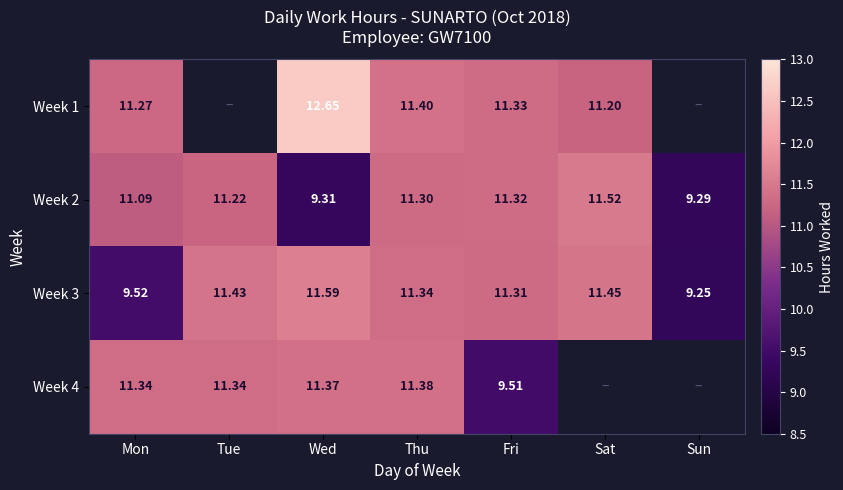

Is the value of Week 3 at Mon greater than the value of Week 1 at Sat?

No